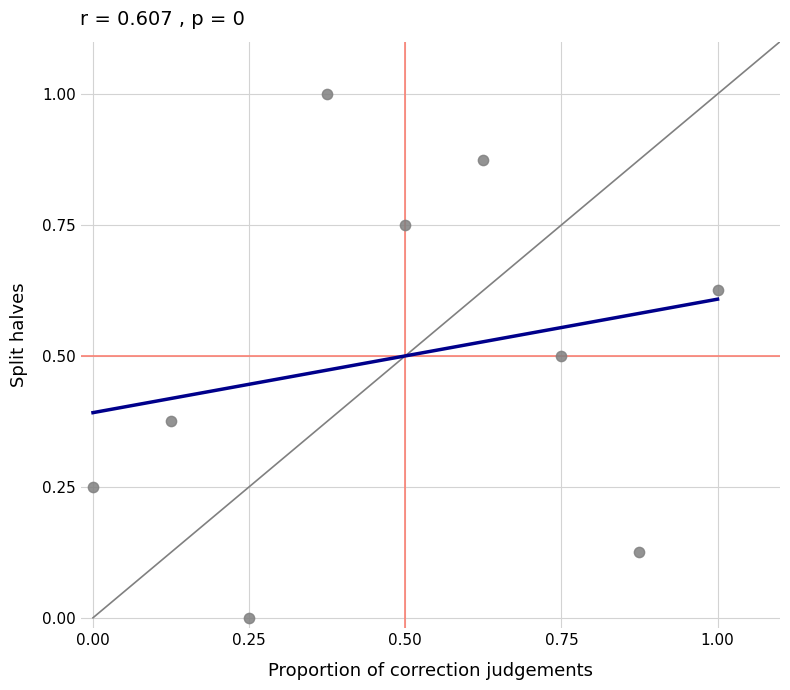

What is the range of X values (max minus min)?

1.0